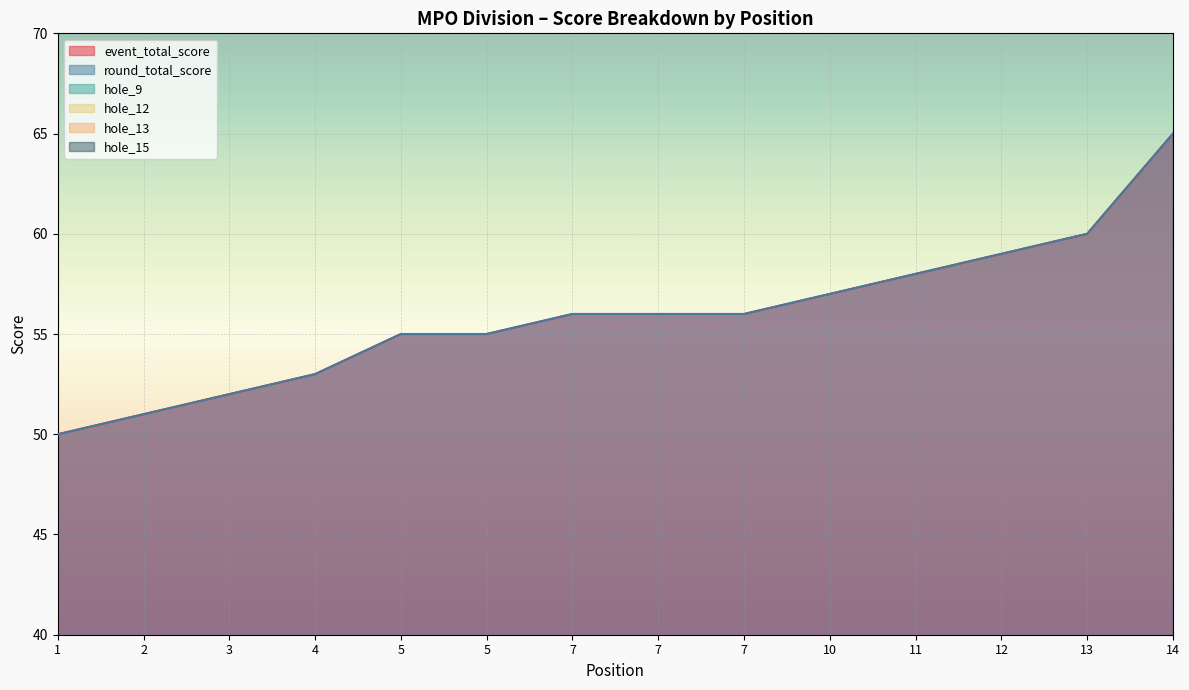

What is the value of the hole_13 point at the 6th from the left?

2